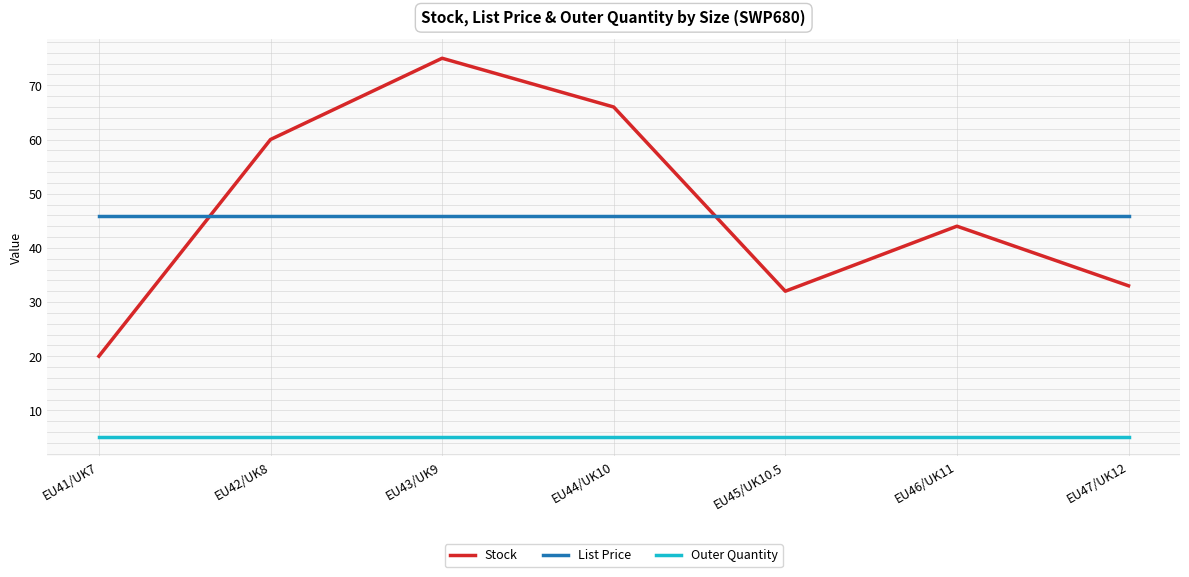

Reading right to left, list all the values displayed in this chart.

Stock: EU47/UK12=33.0	EU46/UK11=44.0	EU45/UK10.5=32.0	EU44/UK10=66.0	EU43/UK9=75.0	EU42/UK8=60.0	EU41/UK7=20.0
List Price: EU47/UK12=46.0	EU46/UK11=46.0	EU45/UK10.5=46.0	EU44/UK10=46.0	EU43/UK9=46.0	EU42/UK8=46.0	EU41/UK7=46.0
Outer Quantity: EU47/UK12=5.0	EU46/UK11=5.0	EU45/UK10.5=5.0	EU44/UK10=5.0	EU43/UK9=5.0	EU42/UK8=5.0	EU41/UK7=5.0